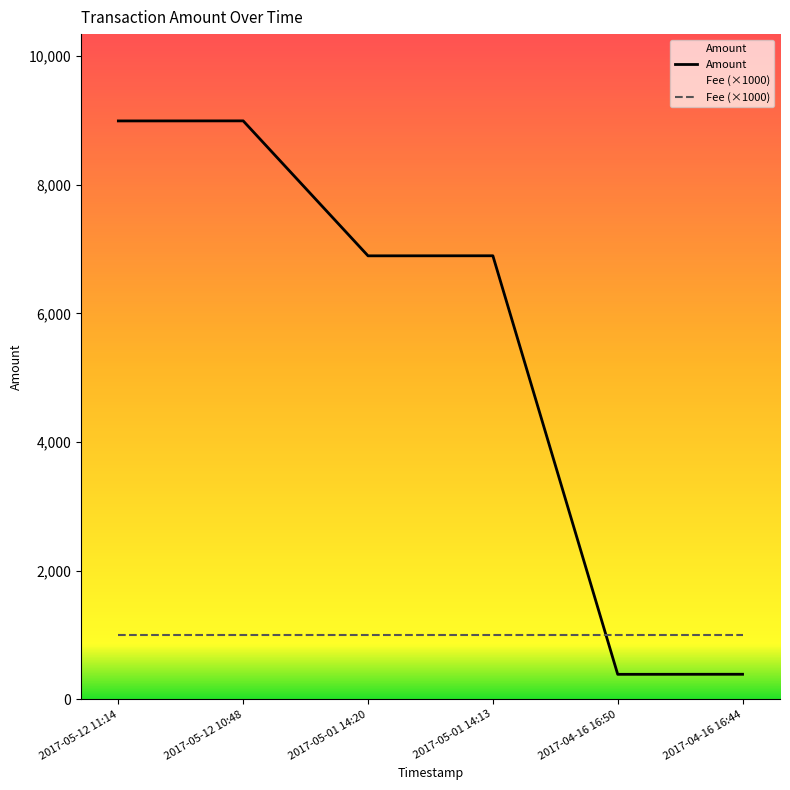

What value does the data have at 2017-05-12 11:14?

8994.0